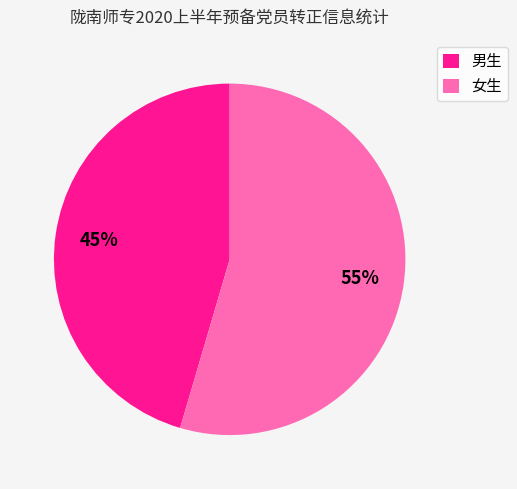

What percentage is the 女生 slice, to the nearest percent?

55%